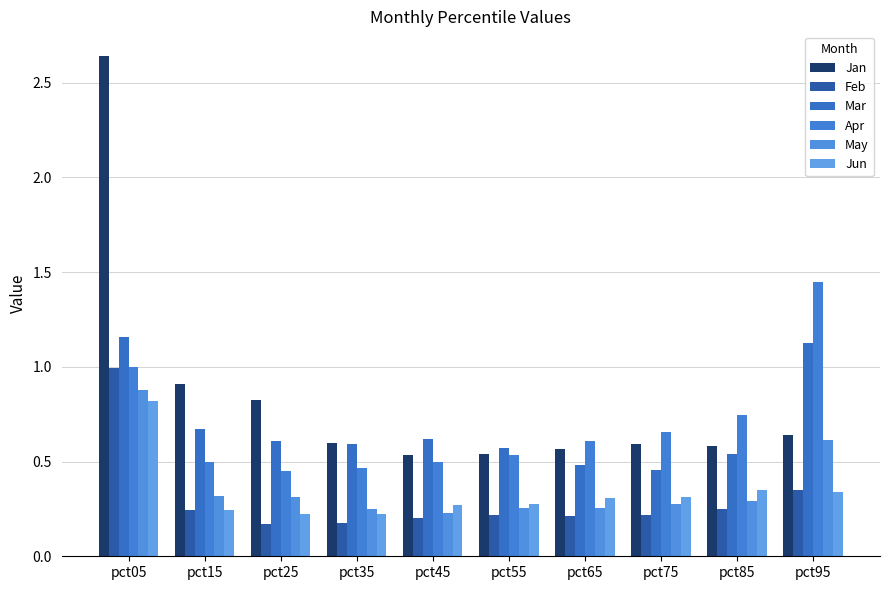

The value of Feb at pct75 is 0.2. True or false?

True